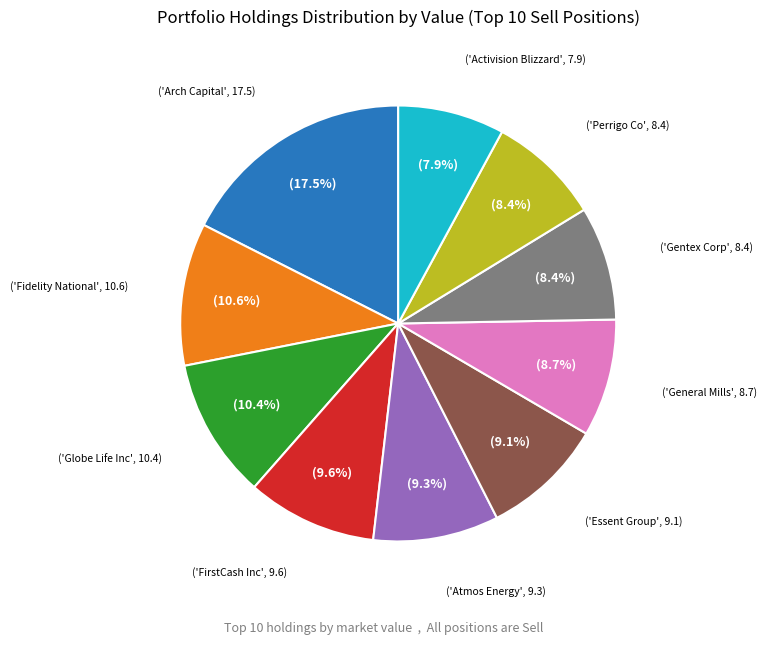

Is there any slice that represents more than half of the pie?

No